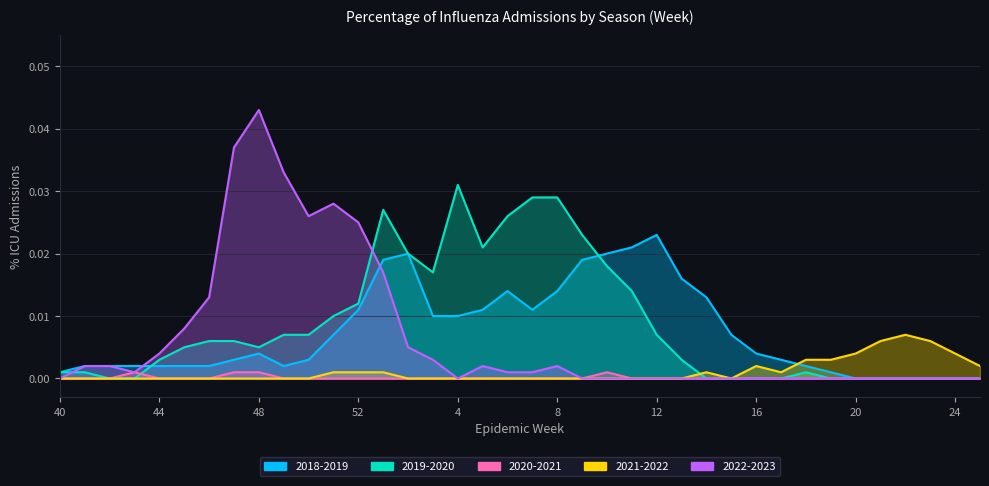

Which has a higher value, 13 or 15?

13